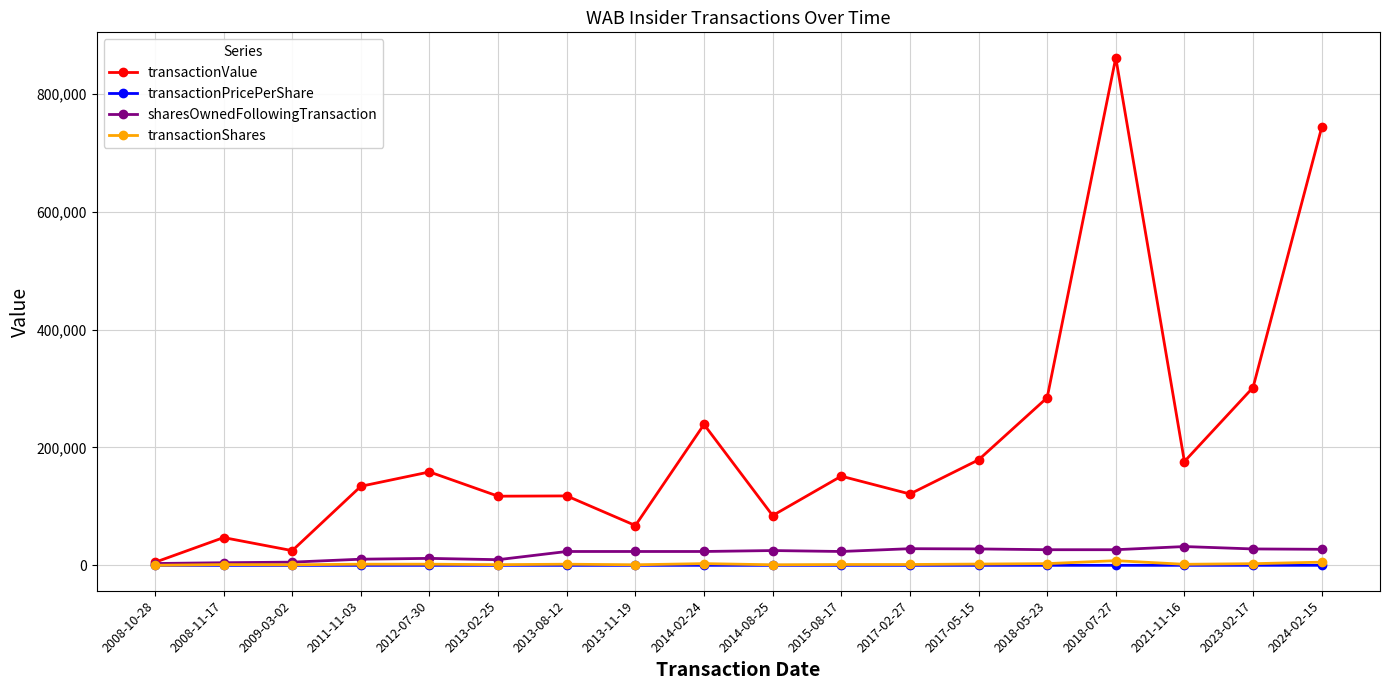

Is the value of sharesOwnedFollowingTransaction at 2021-11-16 greater than the value of transactionValue at 2014-08-25?

No